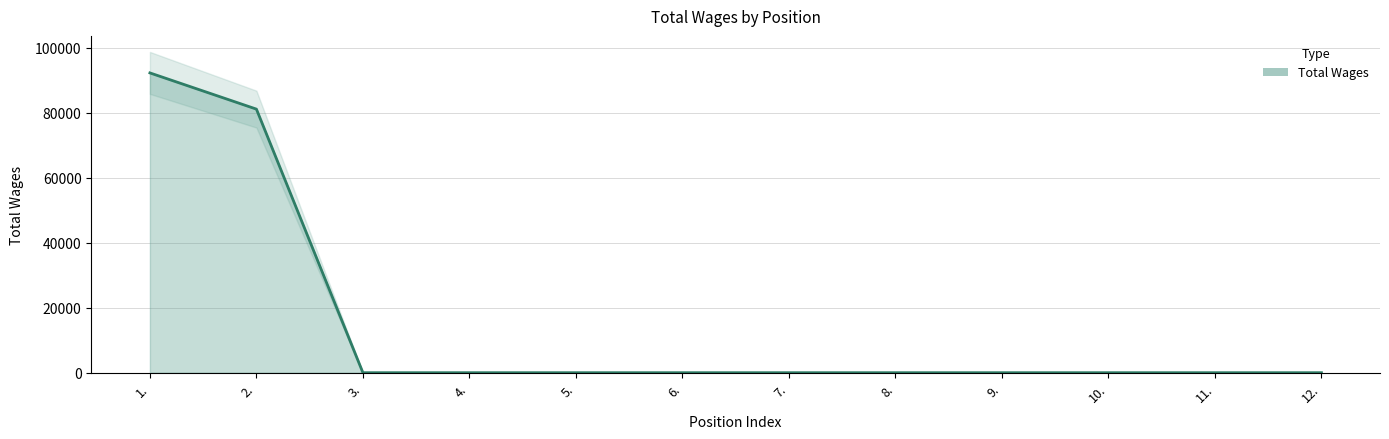

What is the sum of all values?

173409